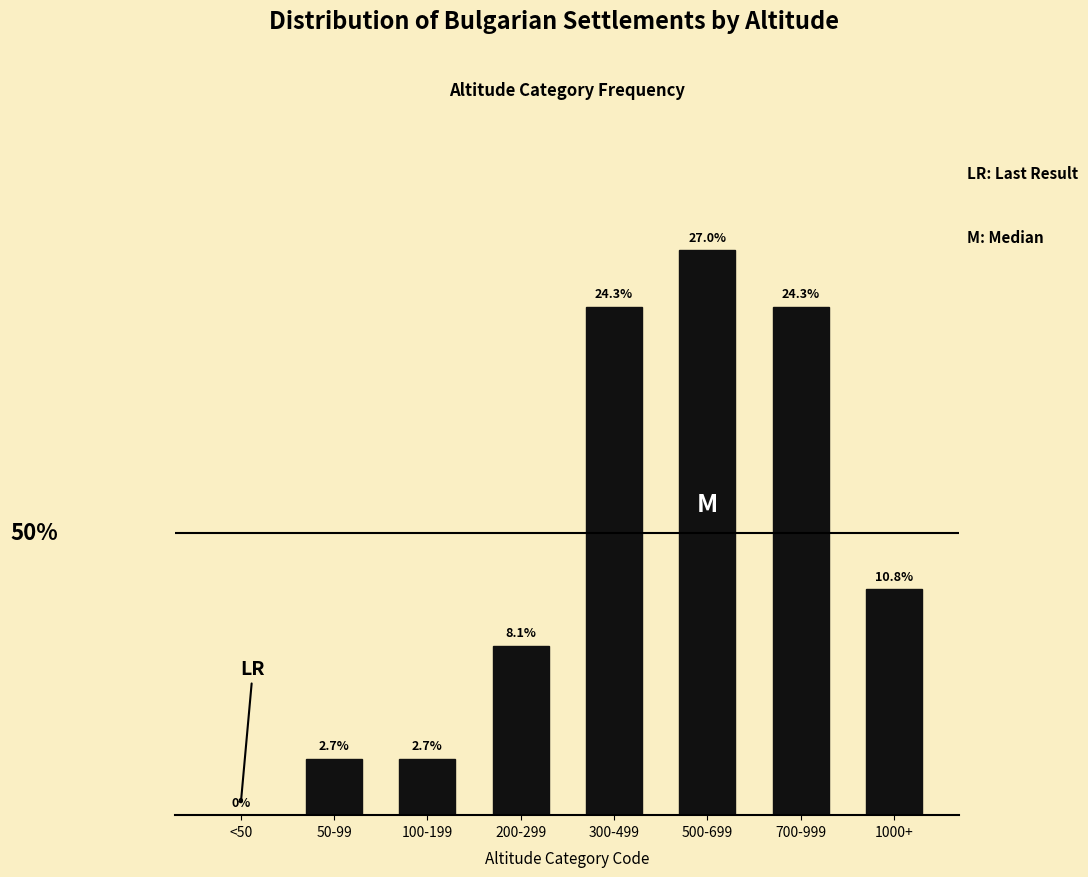

Which has a higher value, 200-299 or 300-499?

300-499